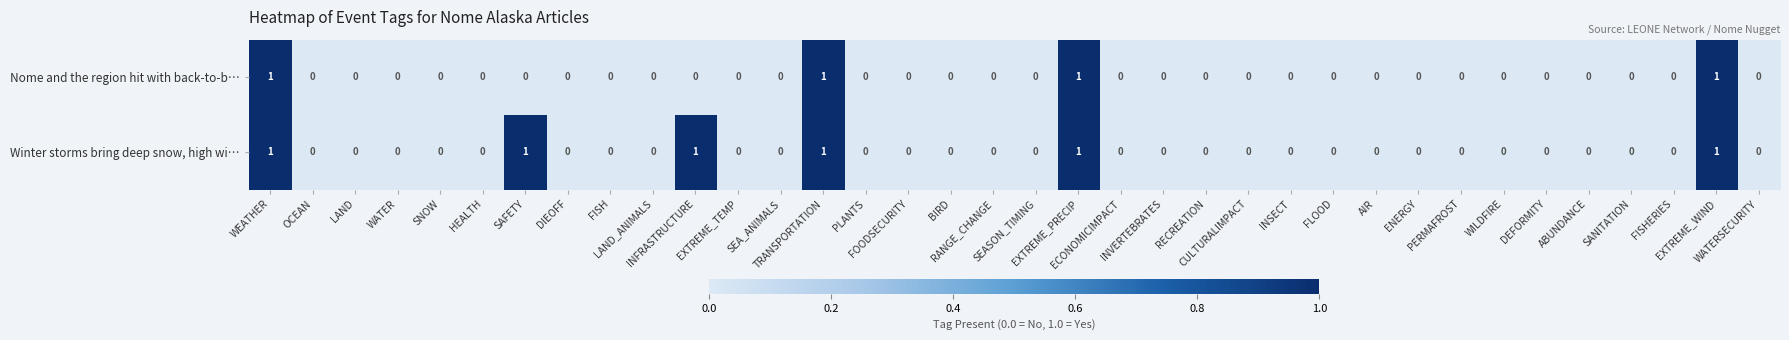

Count the Nome and the region hit with back-to-b… values in the range 0 to 1.

36